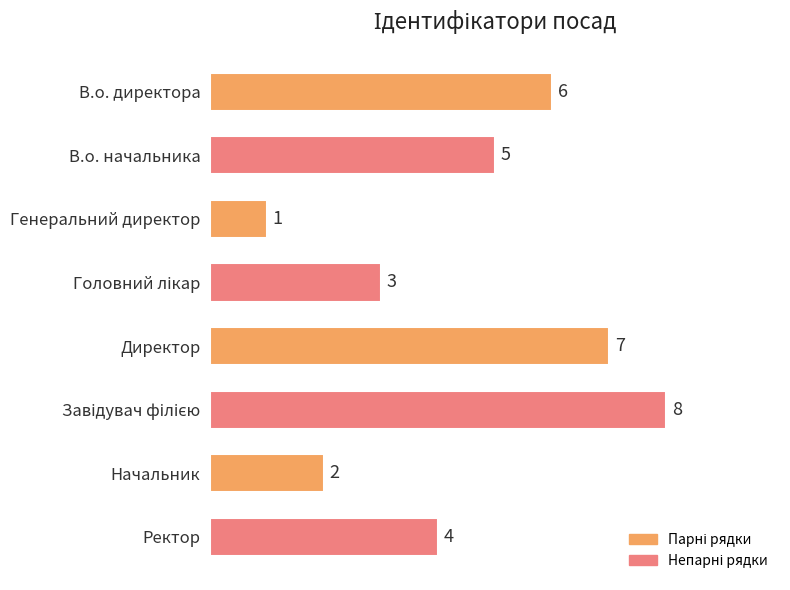

What is the label of the 7th bar from the bottom?

В.о. начальника